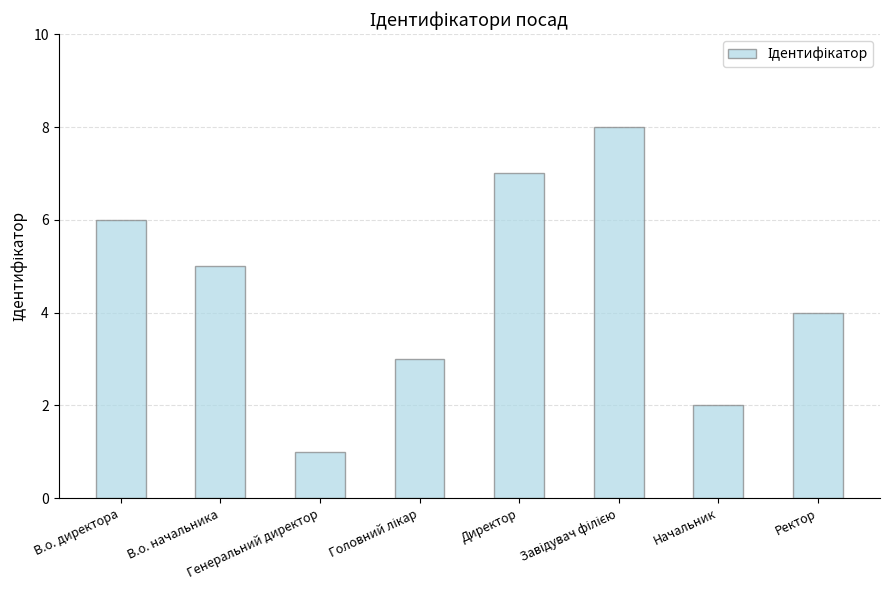

What is the value of the 2nd bar from the left?

5